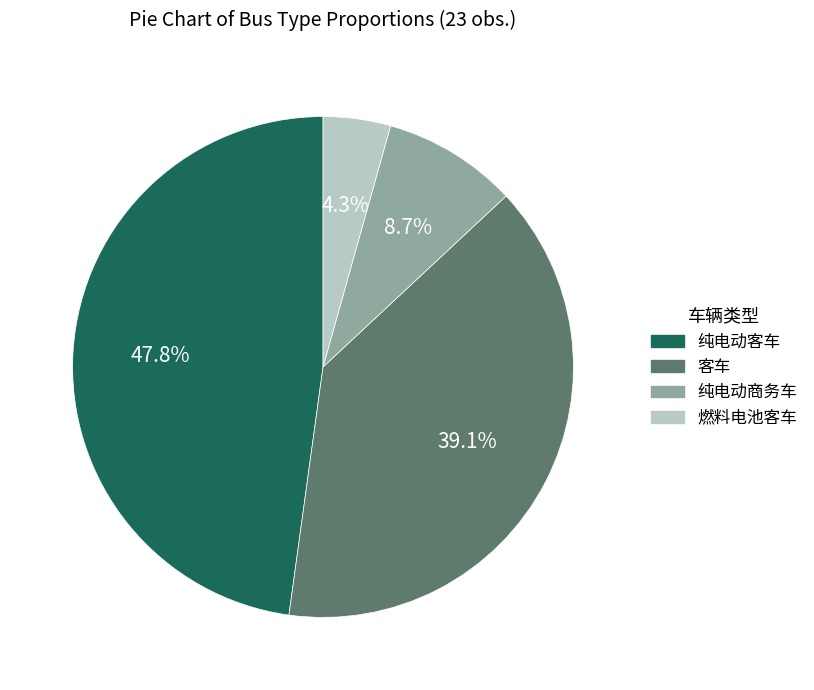

Which category has the smallest portion of the pie?

燃料电池客车